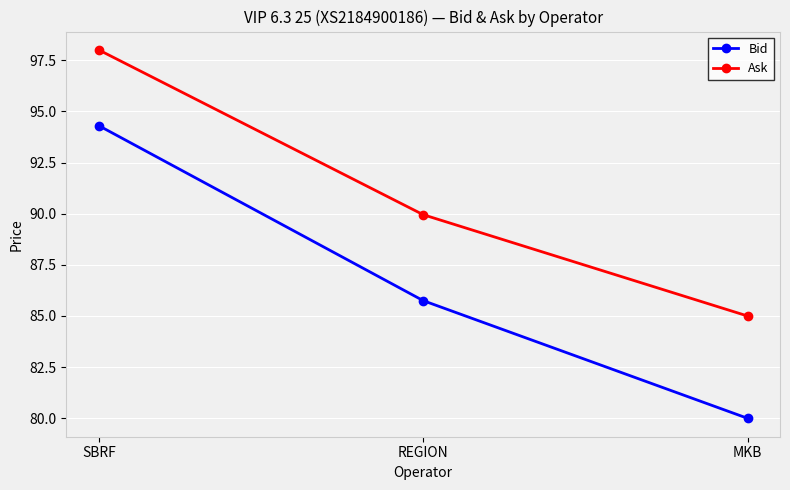

At how many categories does at least one series exceed 93?

1